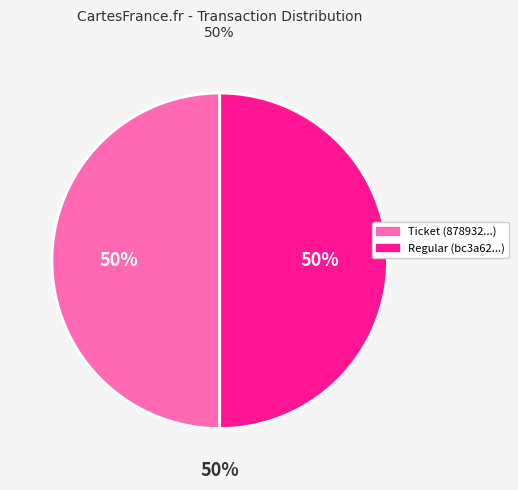

Rank the categories by value from highest to lowest.

Regular, Ticket